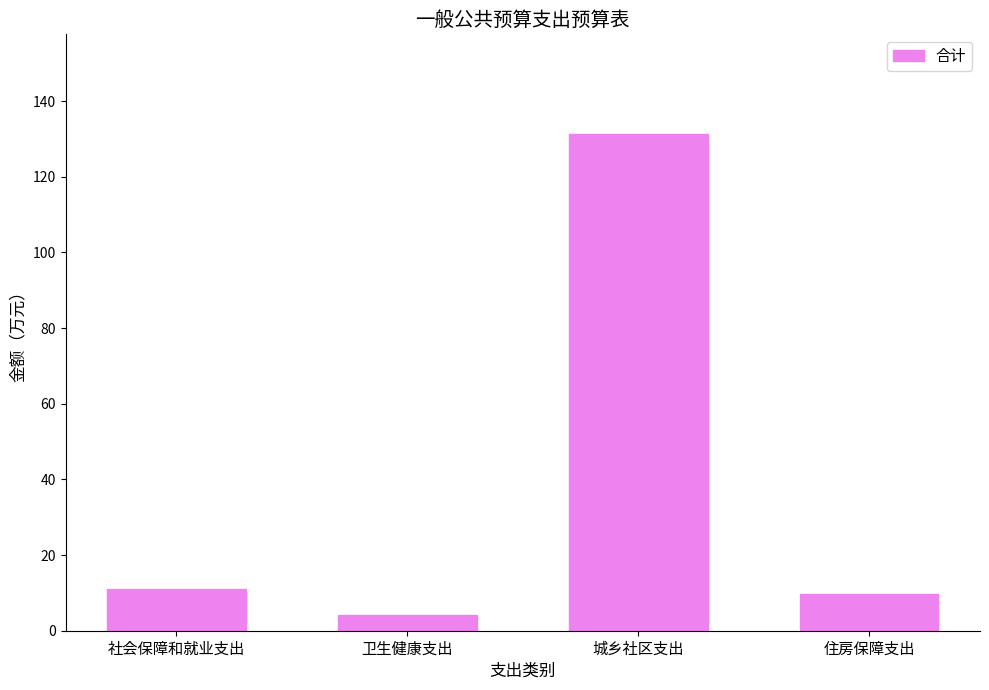

Reading left to right, extract all data points from this chart.

社会保障和就业支出=10.9	卫生健康支出=4.3	城乡社区支出=131.4	住房保障支出=9.8